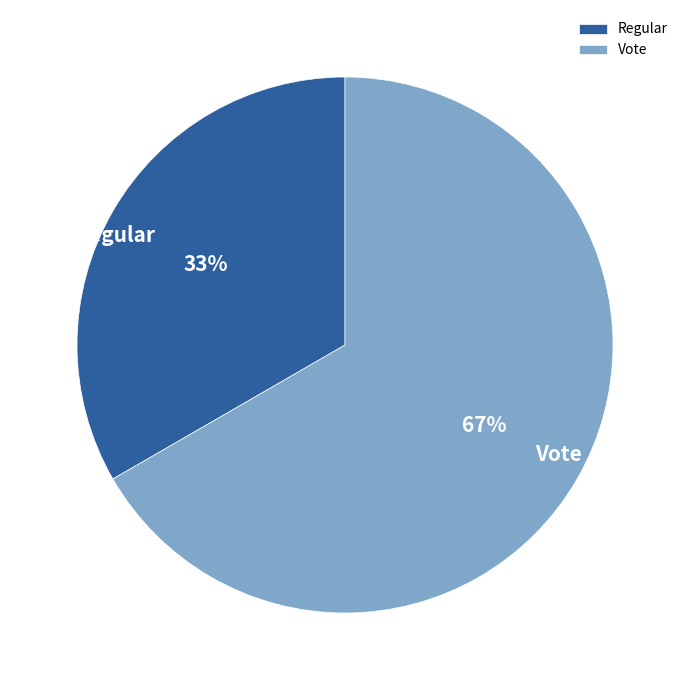

Approximately how many times larger is the value at Regular compared to Vote?

0.5